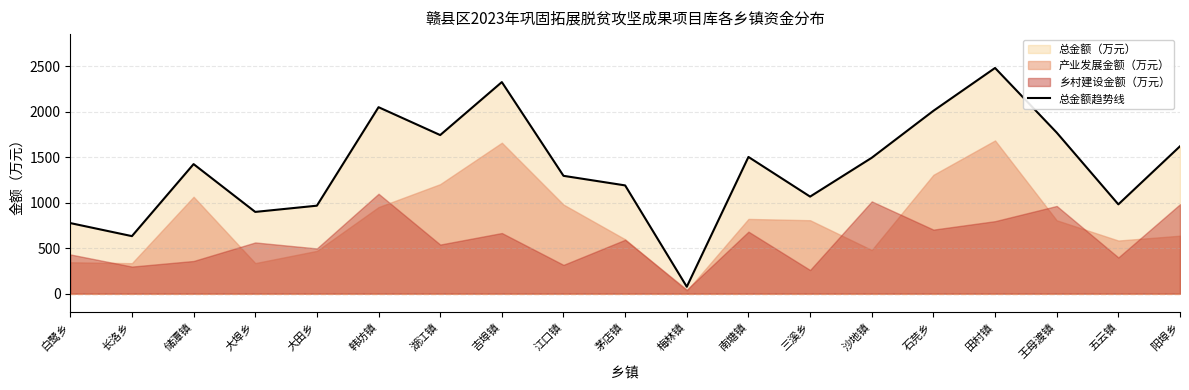

Where is the data nearest to the value 1277?

江口镇